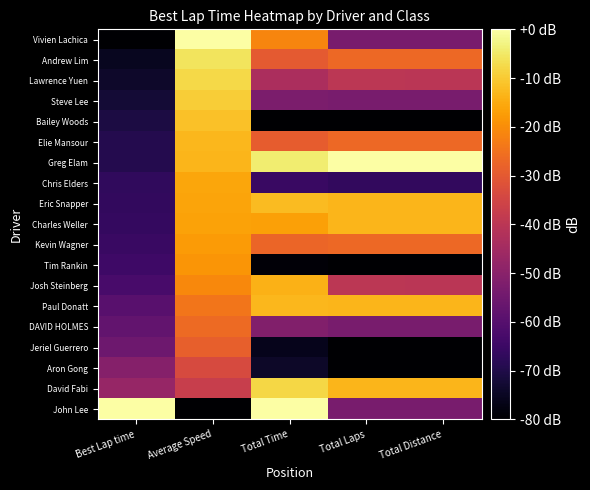

How many categories are shown in the chart?

5